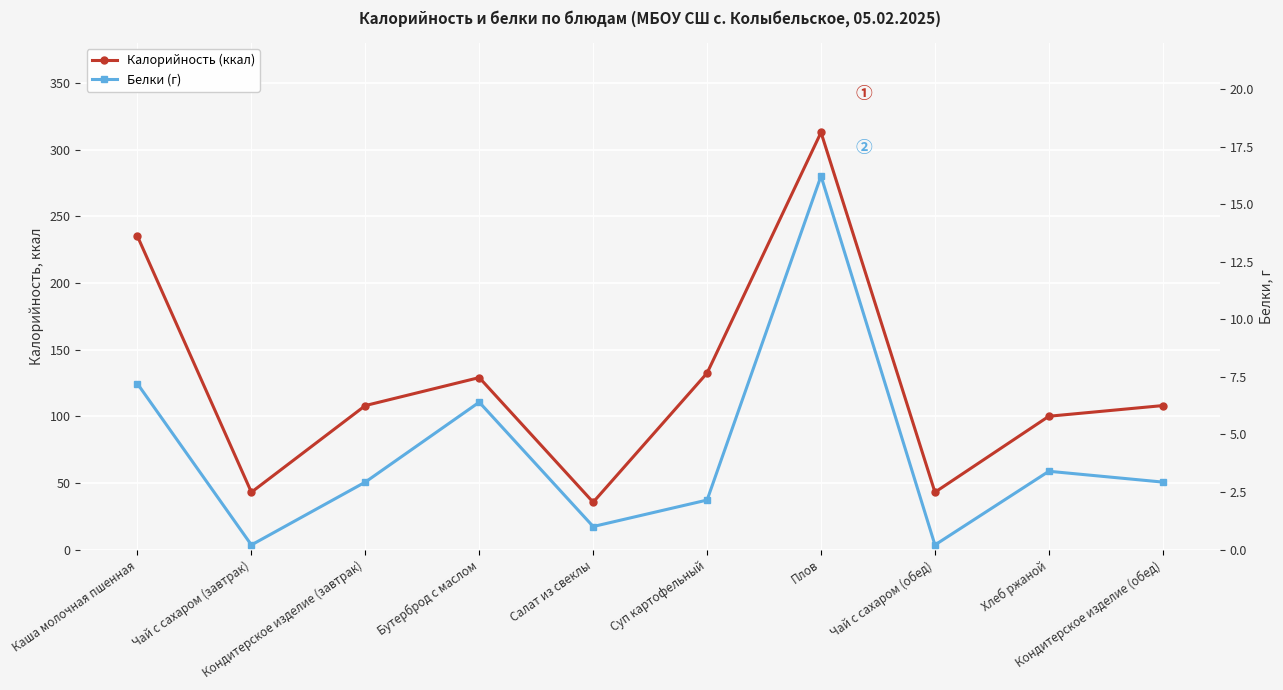

What position from the left is Кондитерское изделие (обед)?

10